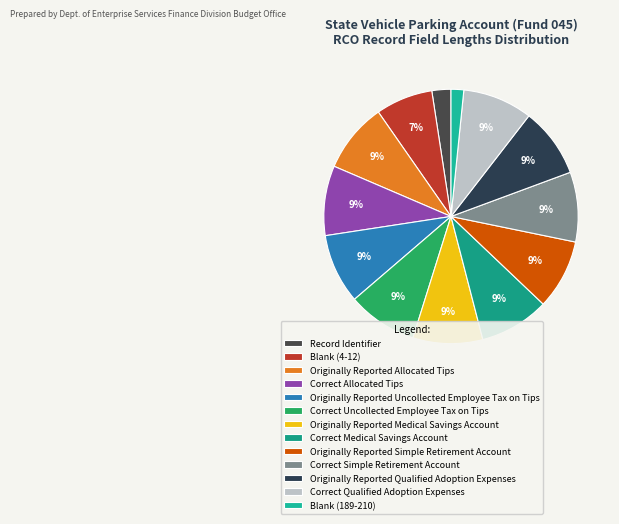

To the nearest percent, what portion does Record Identifier represent?

2%